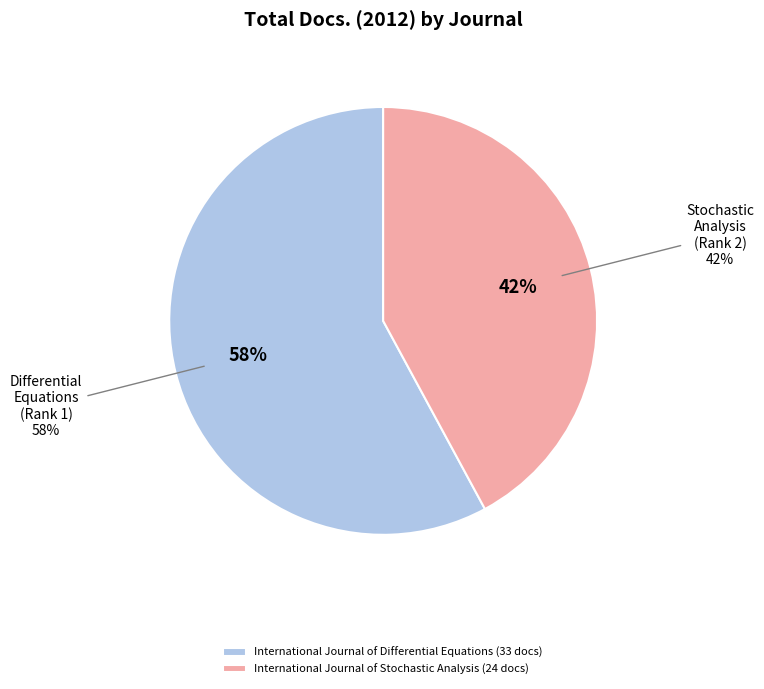

How many slices are in this pie chart?

2